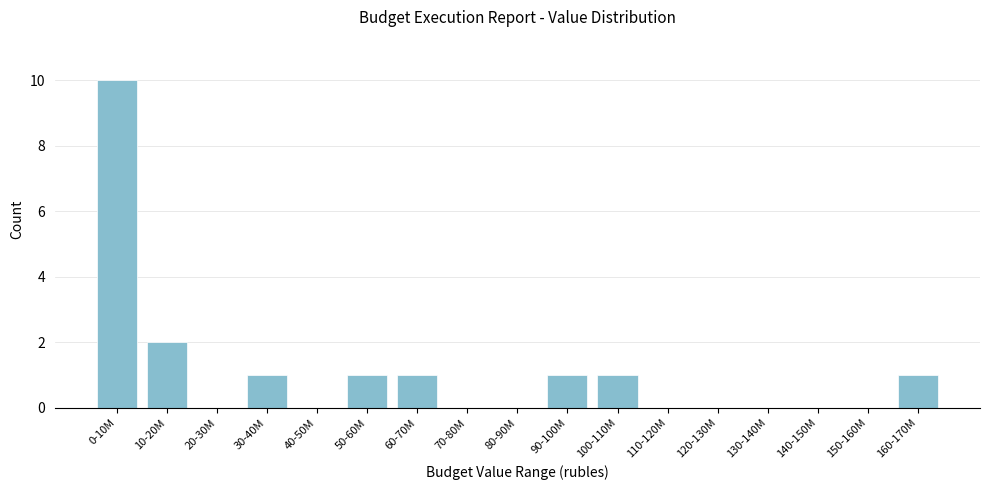

Reading right to left, extract all data points from this chart.

160-170M=1	150-160M=0	140-150M=0	130-140M=0	120-130M=0	110-120M=0	100-110M=1	90-100M=1	80-90M=0	70-80M=0	60-70M=1	50-60M=1	40-50M=0	30-40M=1	20-30M=0	10-20M=2	0-10M=10